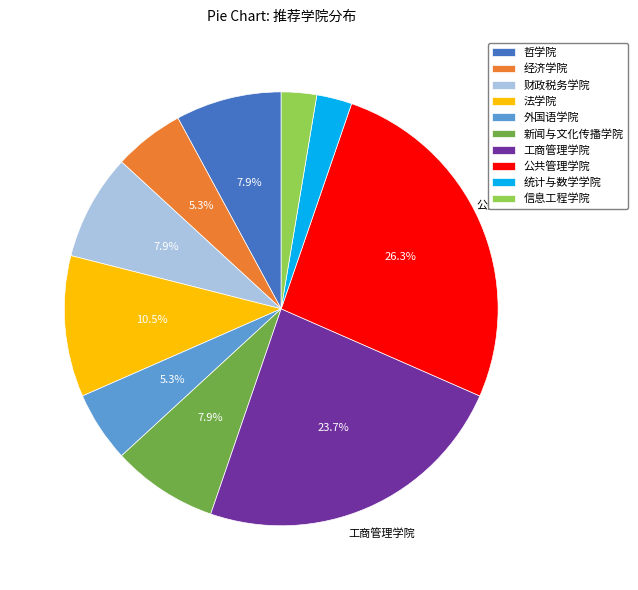

Is there a majority slice in this chart?

No